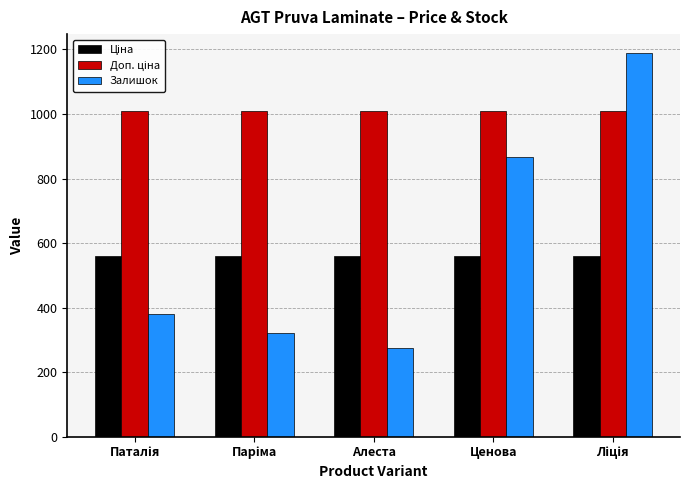

Which series has the largest range (max minus min)?

Залишок